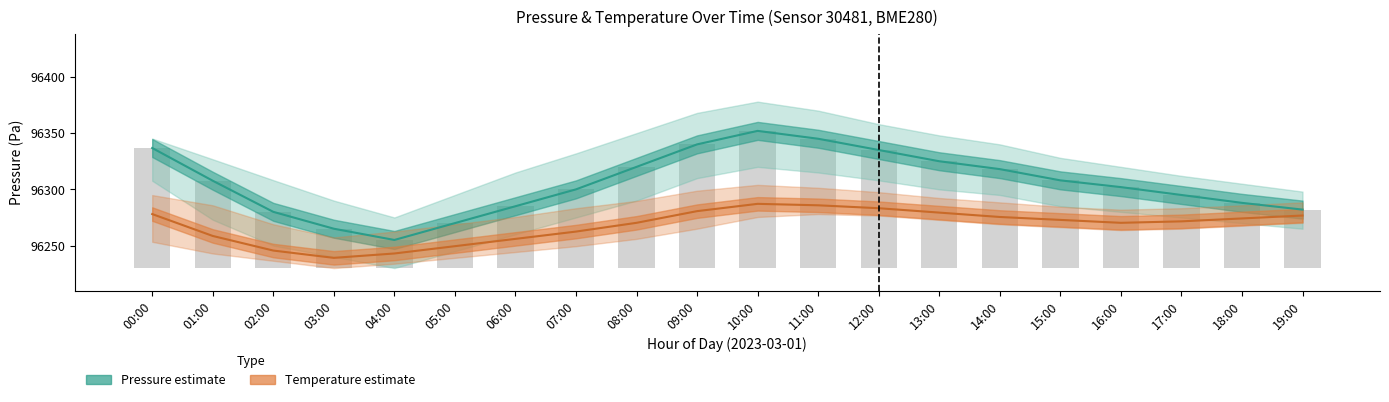

At 18:00, list the series in order from largest to smallest.

Pressure (Pa), Temperature (°C, scaled)